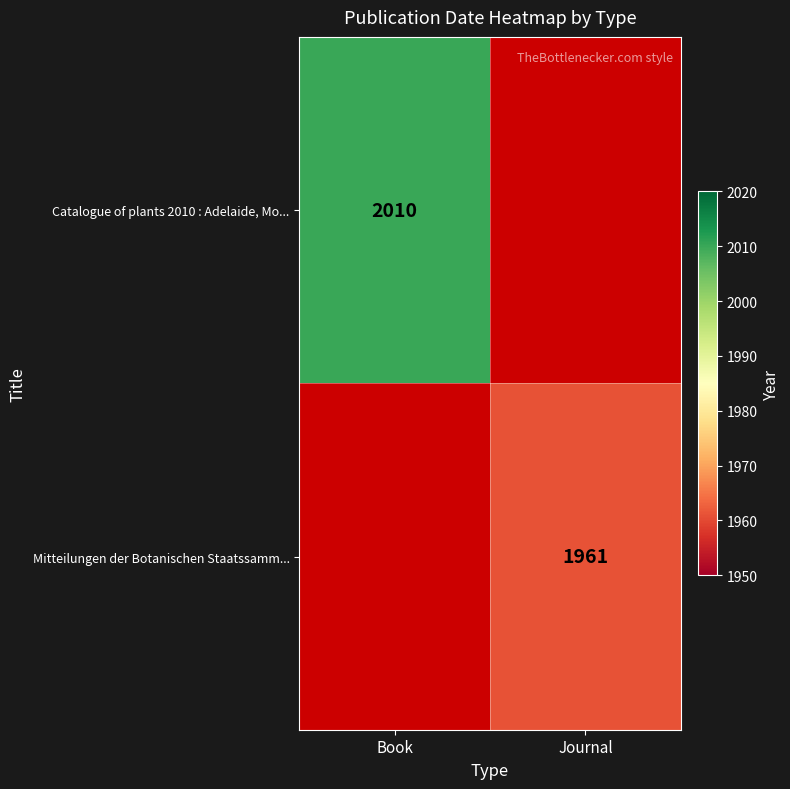

True or false: Catalogue of plants 2010 : Adelaide, Mo... has a value of 2010 at Book.

True